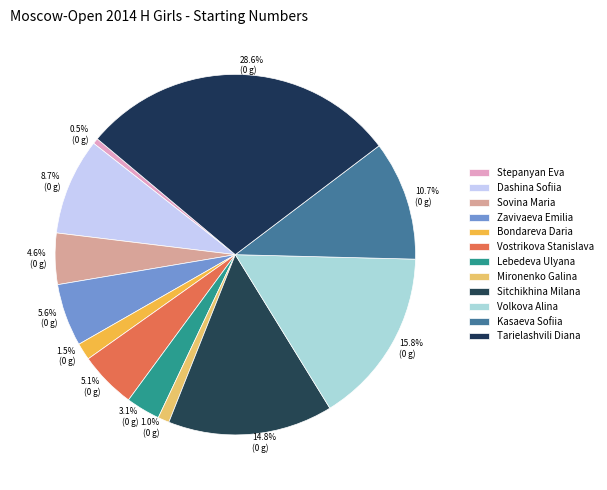

Rank the categories by value from lowest to highest.

Stepanyan Eva, Mironenko Galina, Bondareva Daria, Lebedeva Ulyana, Sovina Maria, Vostrikova Stanislava, Zavivaeva Emilia, Dashina Sofiia, Kasaeva Sofiia, Sitchikhina Milana, Volkova Alina, Tarielashvili Diana